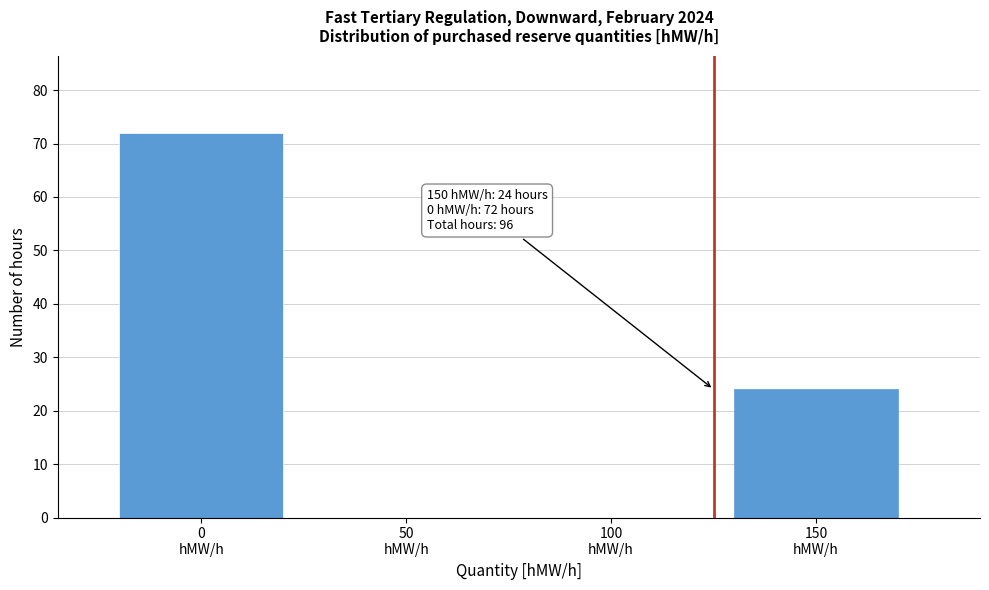

What is the sum of all values?

96